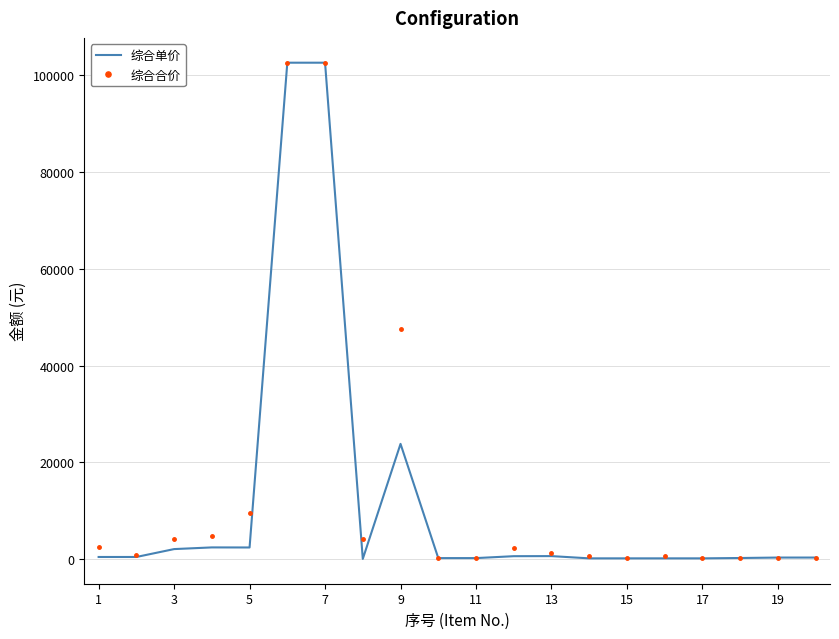

Which series has the widest spread of values?

综合单价